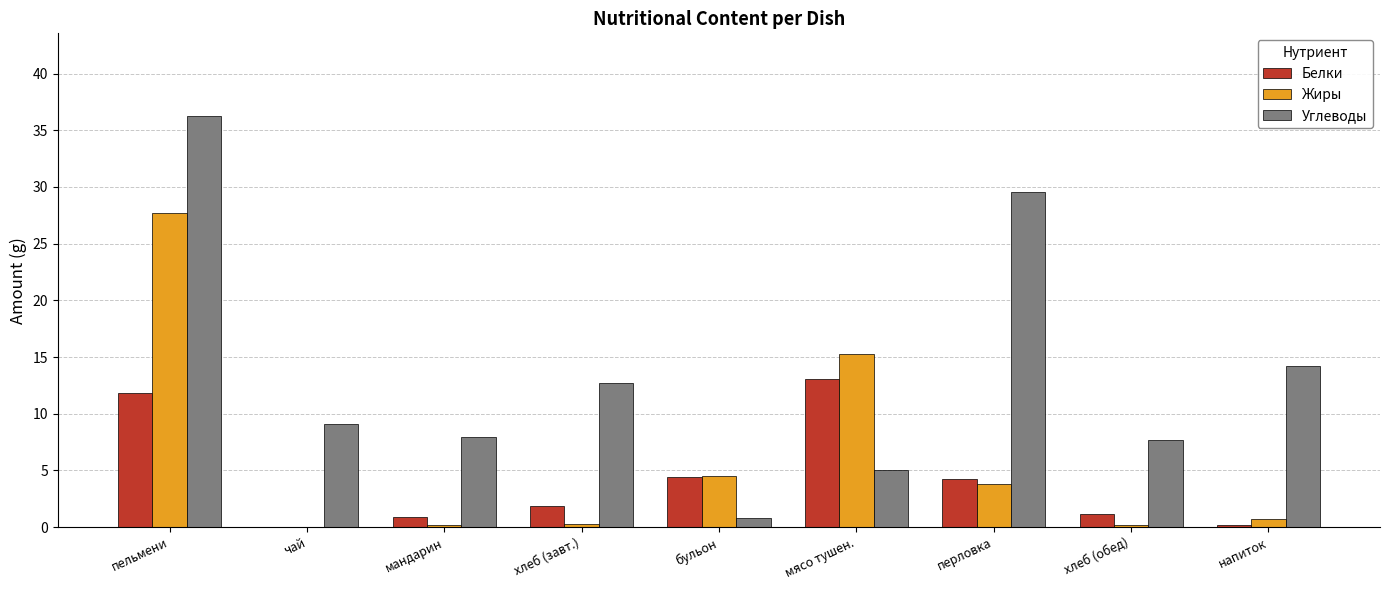

Between чай and хлеб (завт.), which series saw the biggest shift?

Углеводы